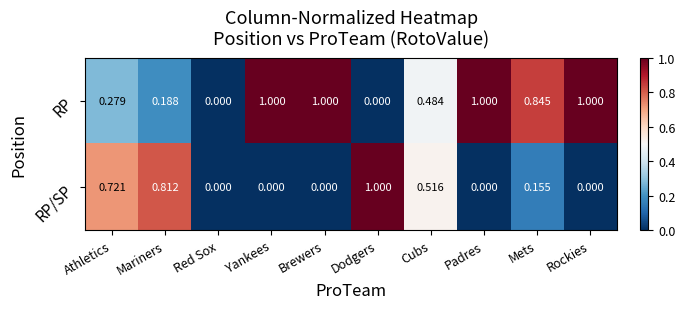

List the series in order of their overall mean, lowest first.

RP/SP, RP